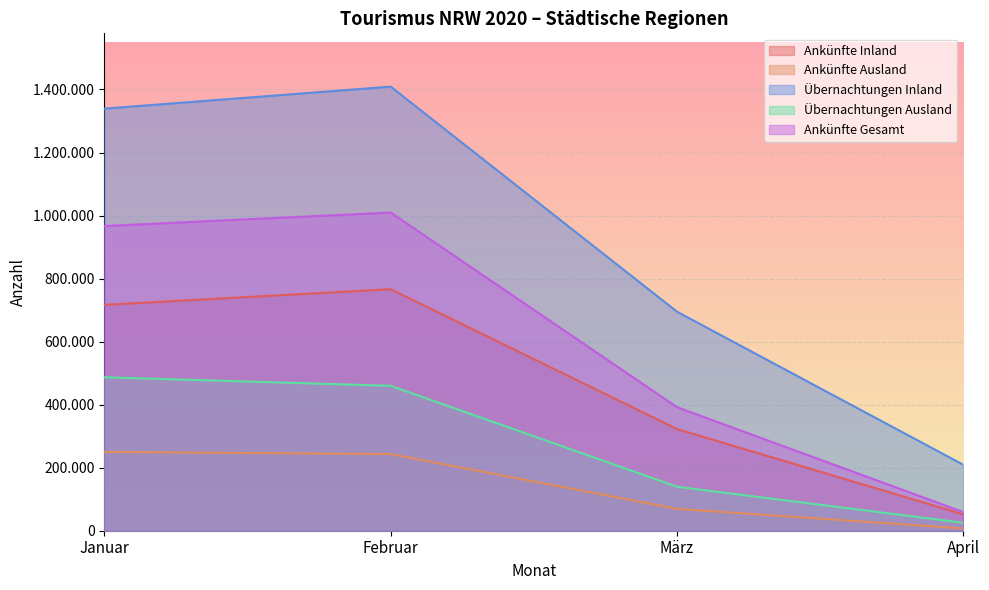

True or false: Ankünfte Gesamt and Übernachtungen Inland intersect in this chart.

False